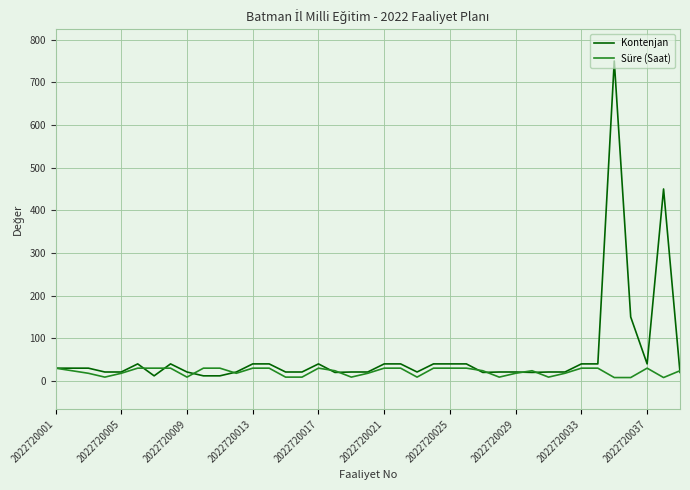

What is the maximum value for Kontenjan?

750